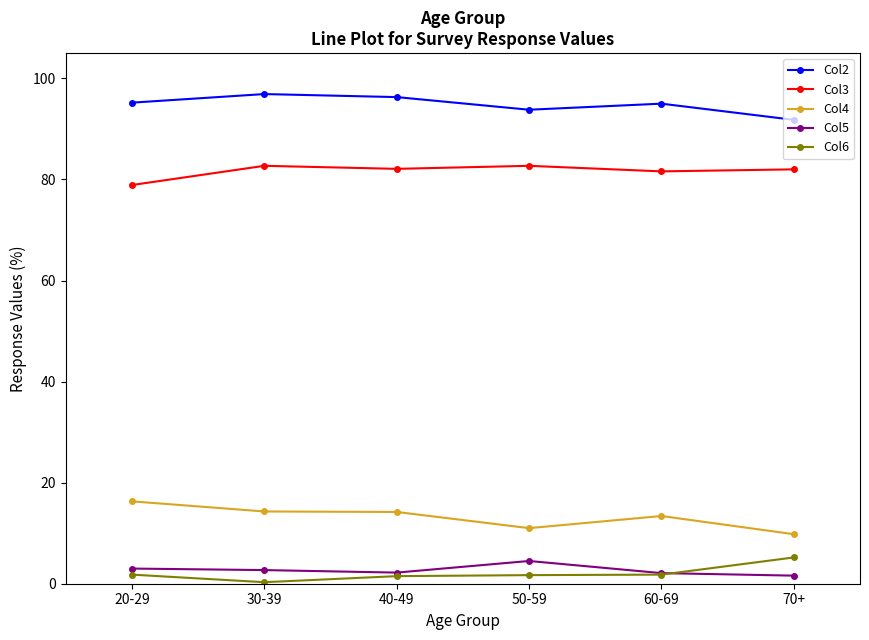

What is the label of the 2nd point from the right?

60-69